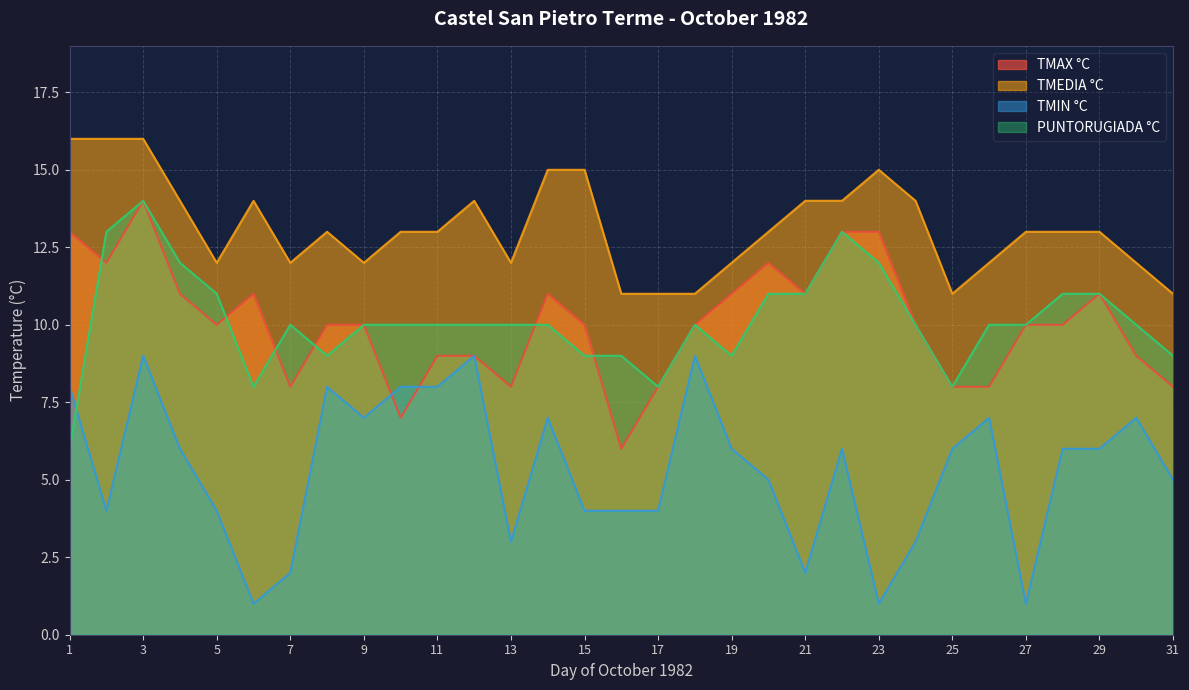

What is the approximate value of TMIN °C at 30?

7